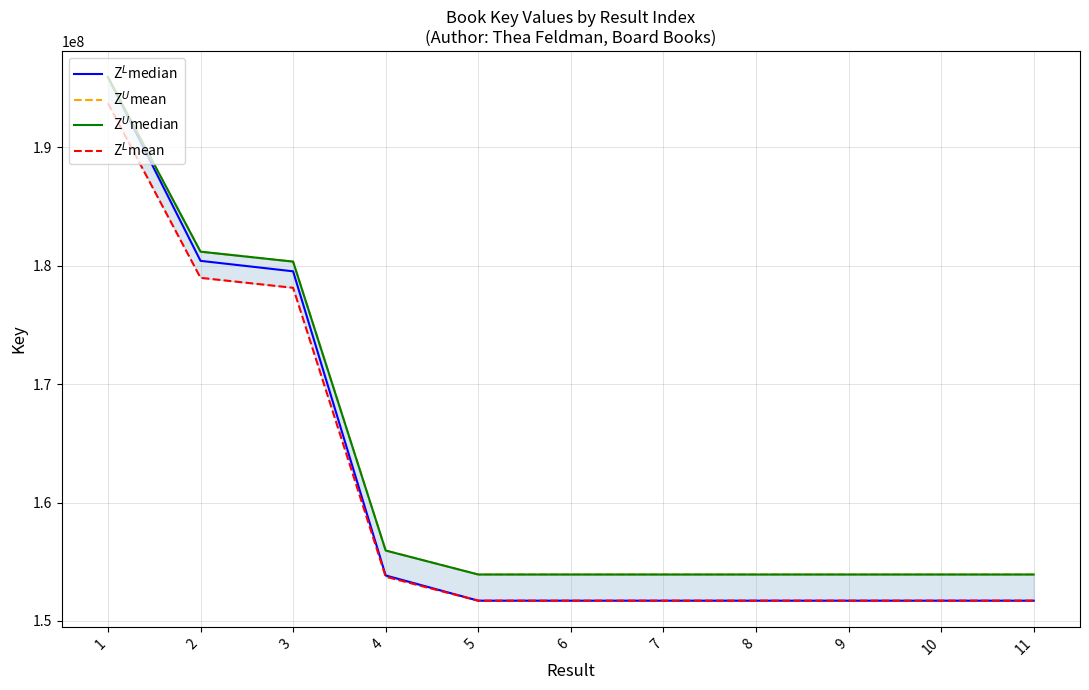

The value of Z$^U$mean at 5 is 62574647.4. True or false?

False